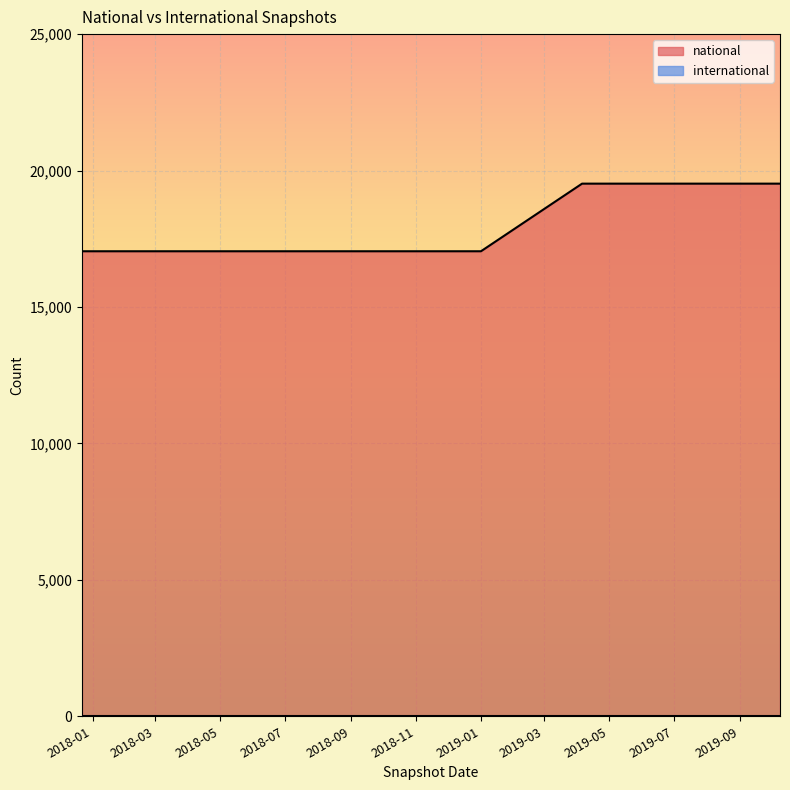

The value at 2019-04-06 is 19520. True or false?

True